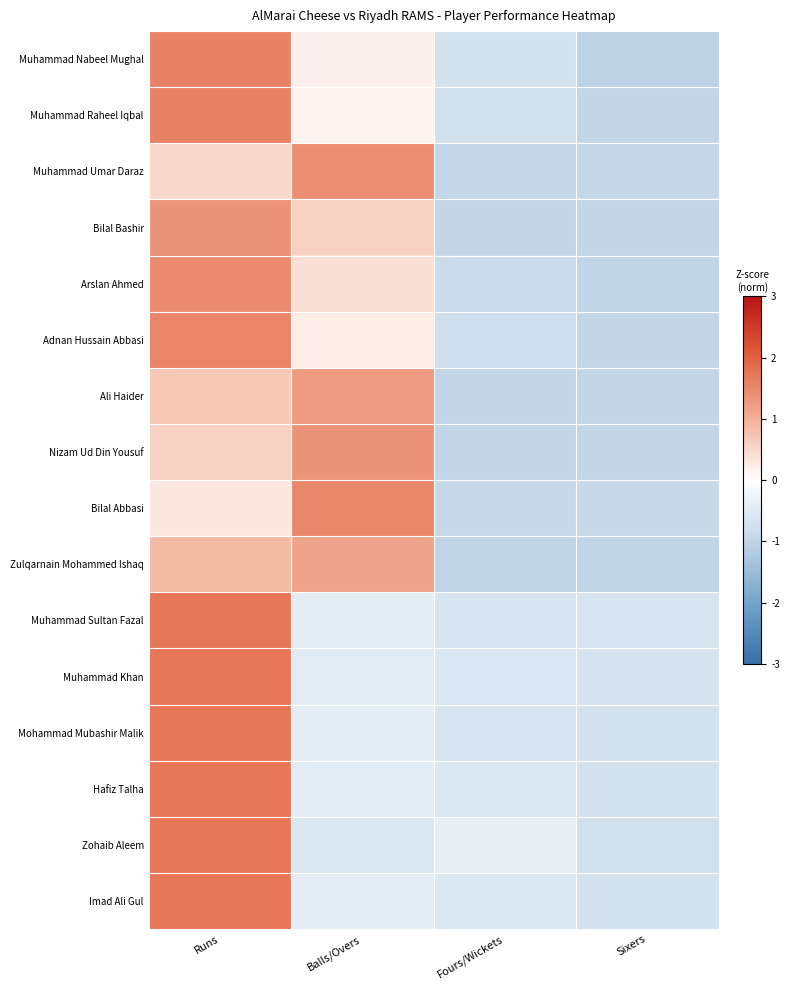

At Sixers, list the series in order from smallest to largest.

Muhammad Nabeel Mughal, Zulqarnain Mohammed Ishaq, Arslan Ahmed, Ali Haider, Adnan Hussain Abbasi, Muhammad Raheel Iqbal, Bilal Bashir, Nizam Ud Din Yousuf, Muhammad Umar Daraz, Bilal Abbasi, Zohaib Aleem, Hafiz Talha, Mohammad Mubashir Malik, Imad Ali Gul, Muhammad Khan, Muhammad Sultan Fazal